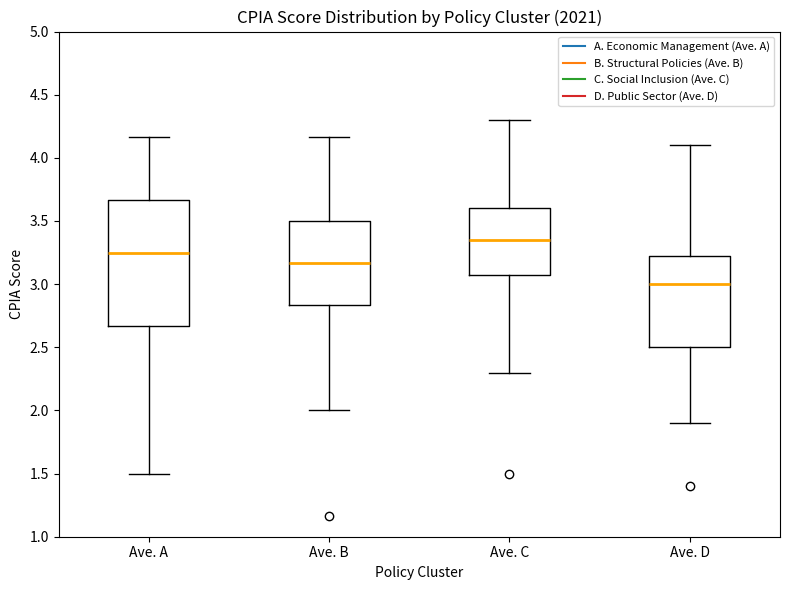

Reading left to right, read every box against the y-axis: the position of its median line, the range the box covers, and the ends of its whiskers. The values are not printed on the chart, so give them approximately, as read against the axis.

Ave. A: median 3.25, box 2.65 to 3.65, whiskers 1.50 to 4.15
Ave. B: median 3.15, box 2.85 to 3.50, whiskers 2.00 to 4.15
Ave. C: median 3.35, box 3.10 to 3.60, whiskers 2.30 to 4.30
Ave. D: median 3.00, box 2.50 to 3.25, whiskers 1.90 to 4.10